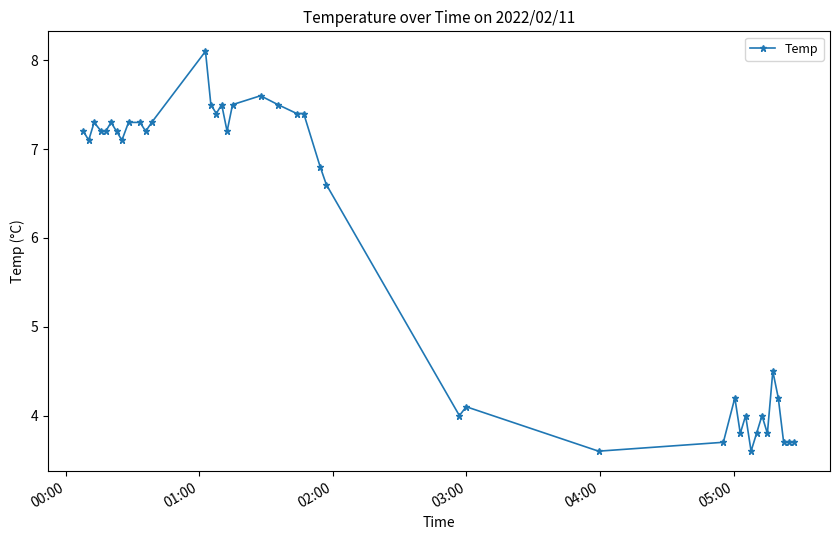

What is the value of the 22nd point from the left?

7.4